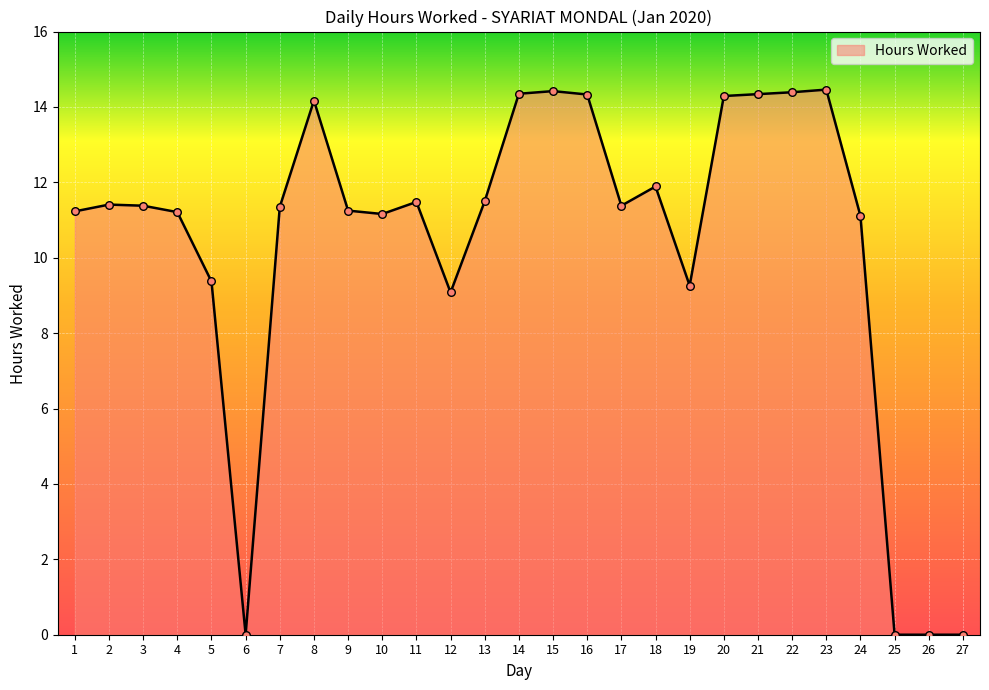

Between 17 and 25, which is larger?

17